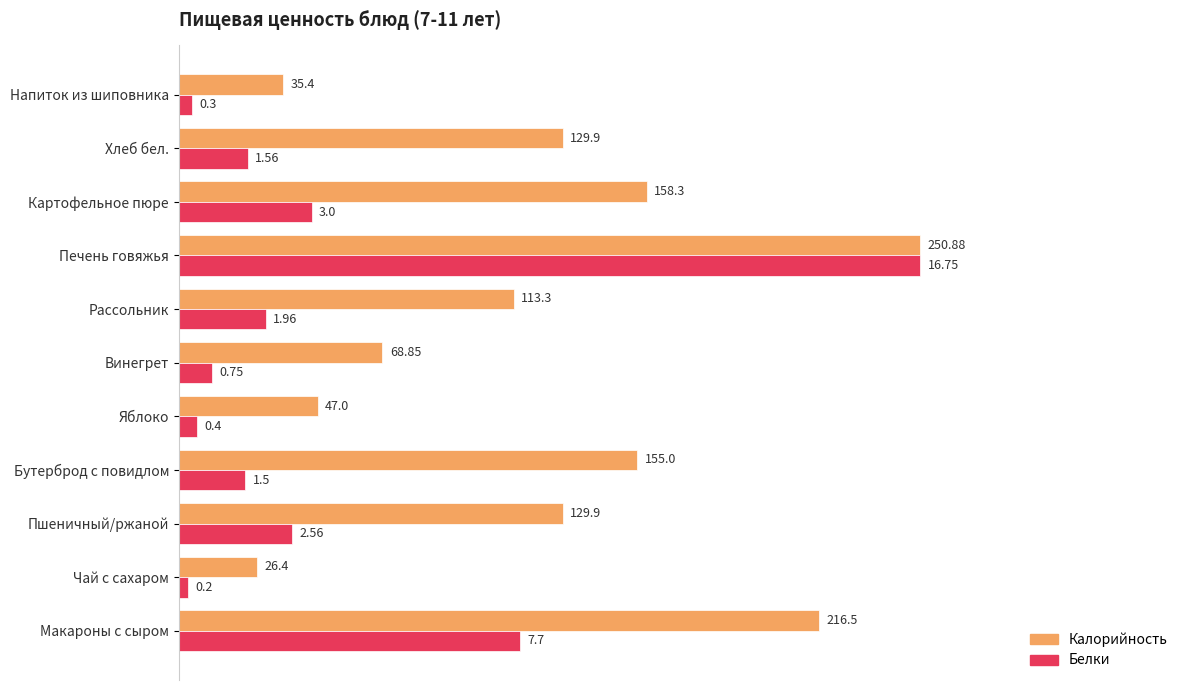

What are all the series names shown in the legend?

Калорийность, Белки